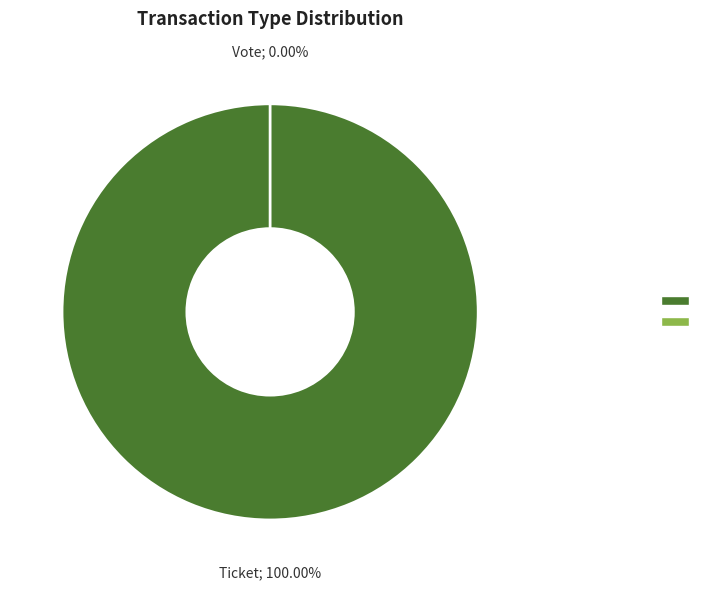

Which slice is the largest?

Vote